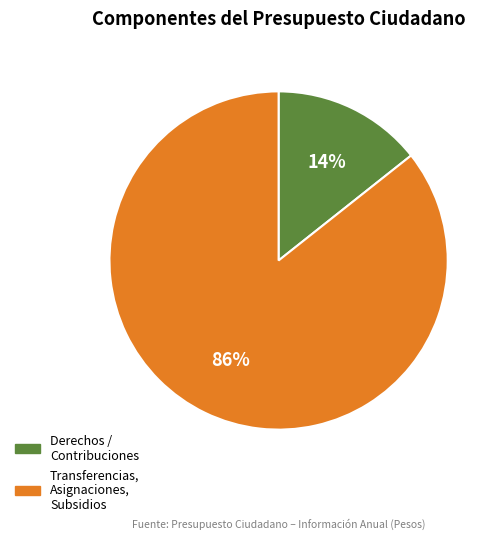

Is the sum of Transferencias, Asignaciones, Subsidios and Derechos / Contribuciones greater than half?

Yes